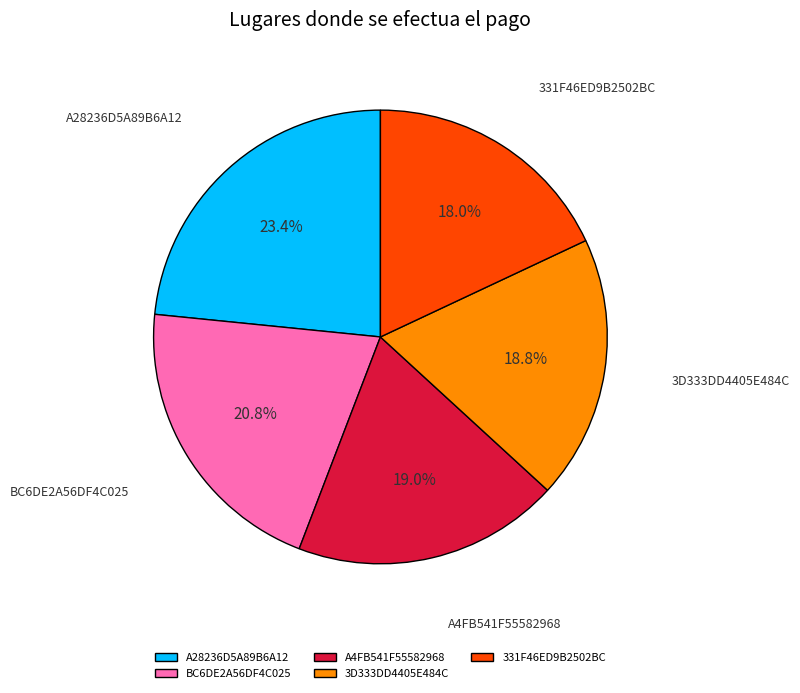

What portion of the pie excludes 331F46ED9B2502BC?

82.0%